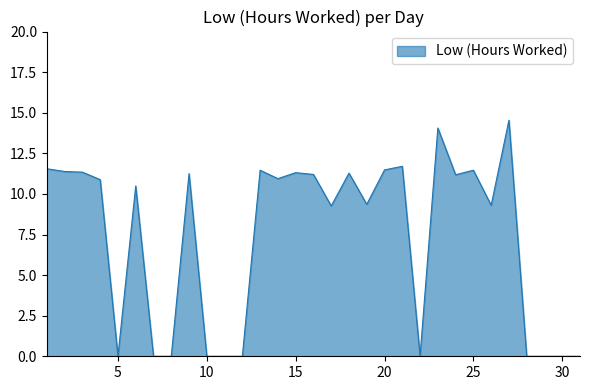

What is the greatest value displayed?

14.5